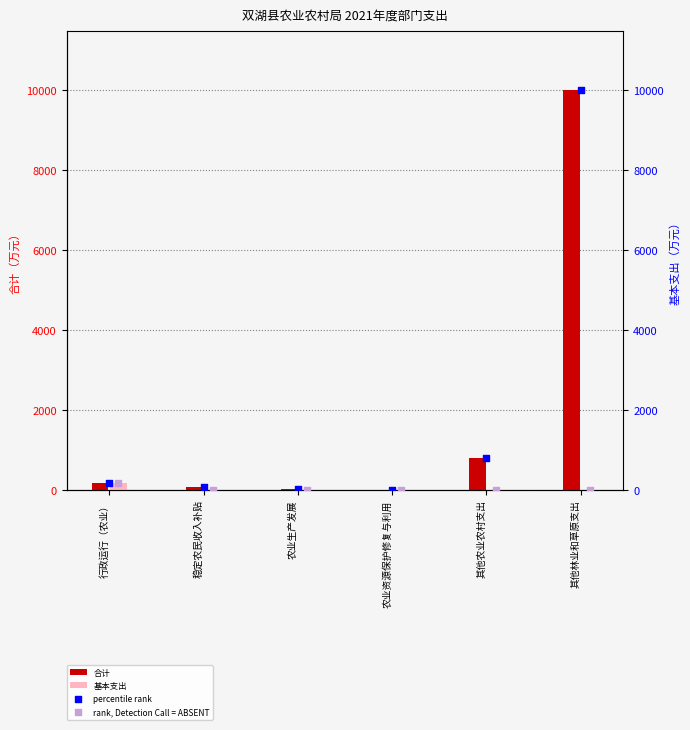

Is the value of percentile rank at 农业生产发展 greater than the value of 合计 at 稳定农民收入补贴?

No